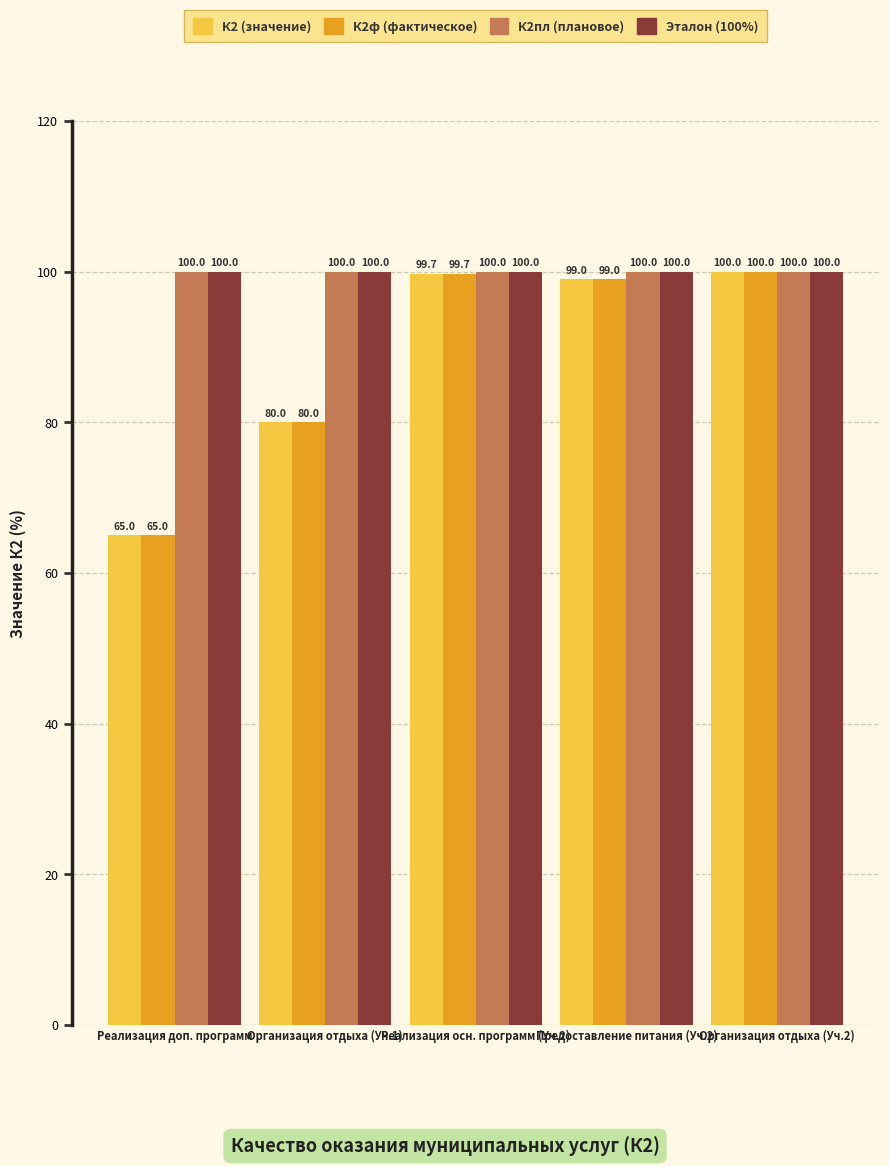

Rank the categories by К2ф (фактическое) value from highest to lowest.

Организация отдыха (Уч.2), Реализация осн. программ (Уч.2), Предоставление питания (Уч.2), Организация отдыха (Уч.1), Реализация доп. программ